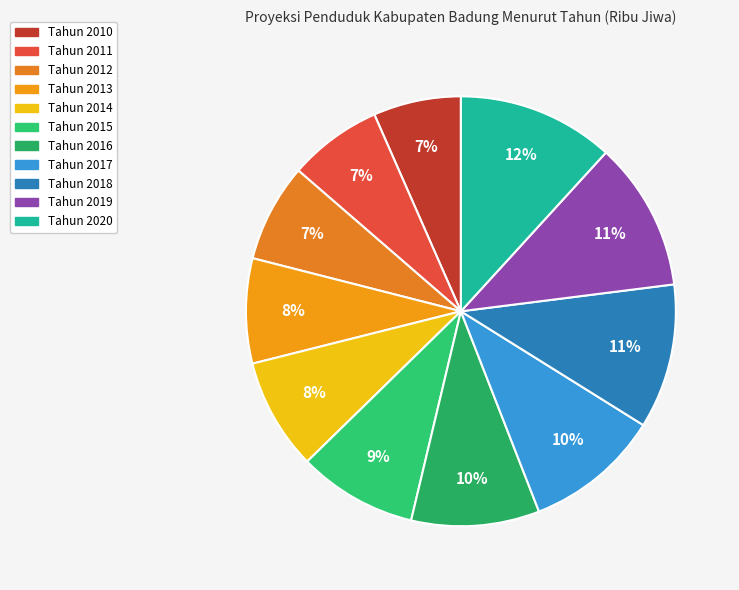

How many slices are in this pie chart?

11